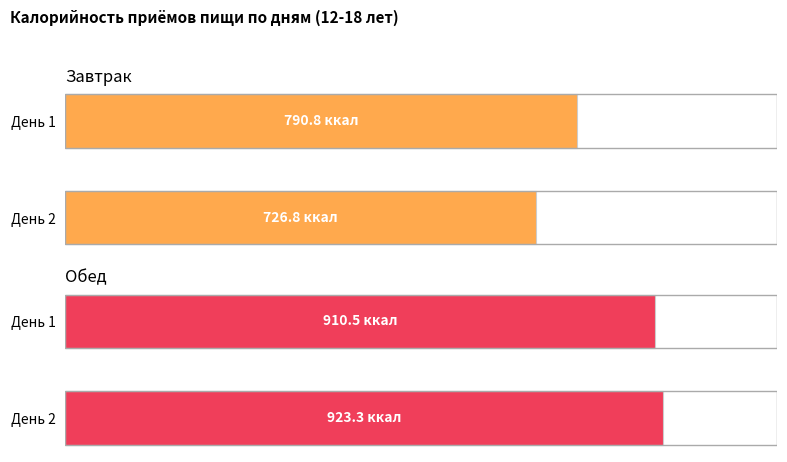

What is the sum of all Завтрак values?

1517.6